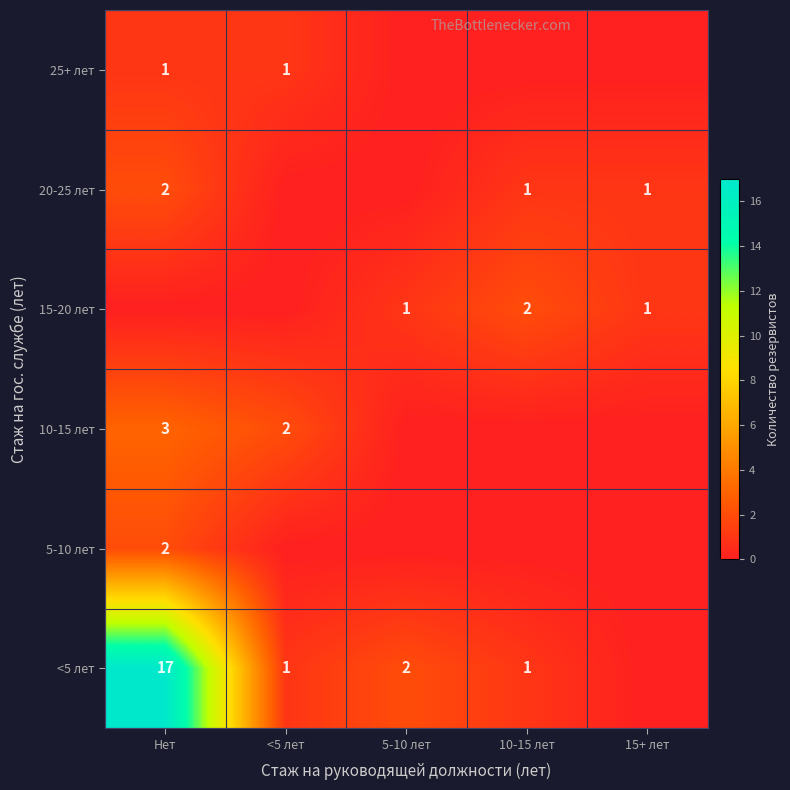

True or false: 10-15 лет has a value of 3 at Нет.

True